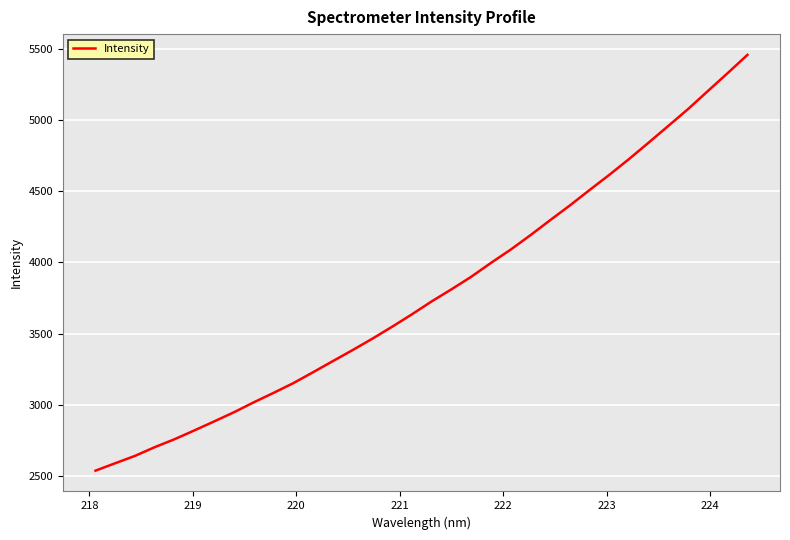

What is the maximum value shown in the chart?

5456.3